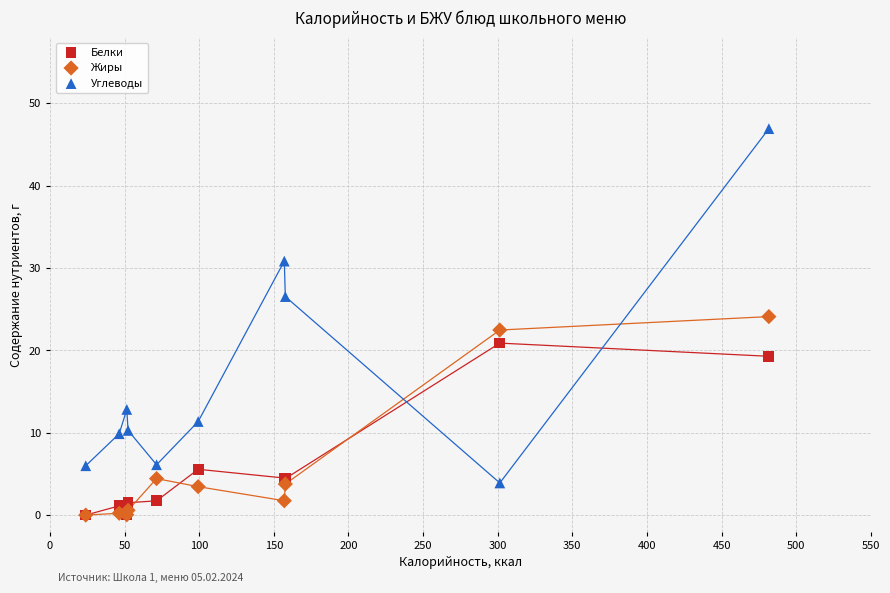

In the Углеводы series, what Y value is closest to 25?

26.5